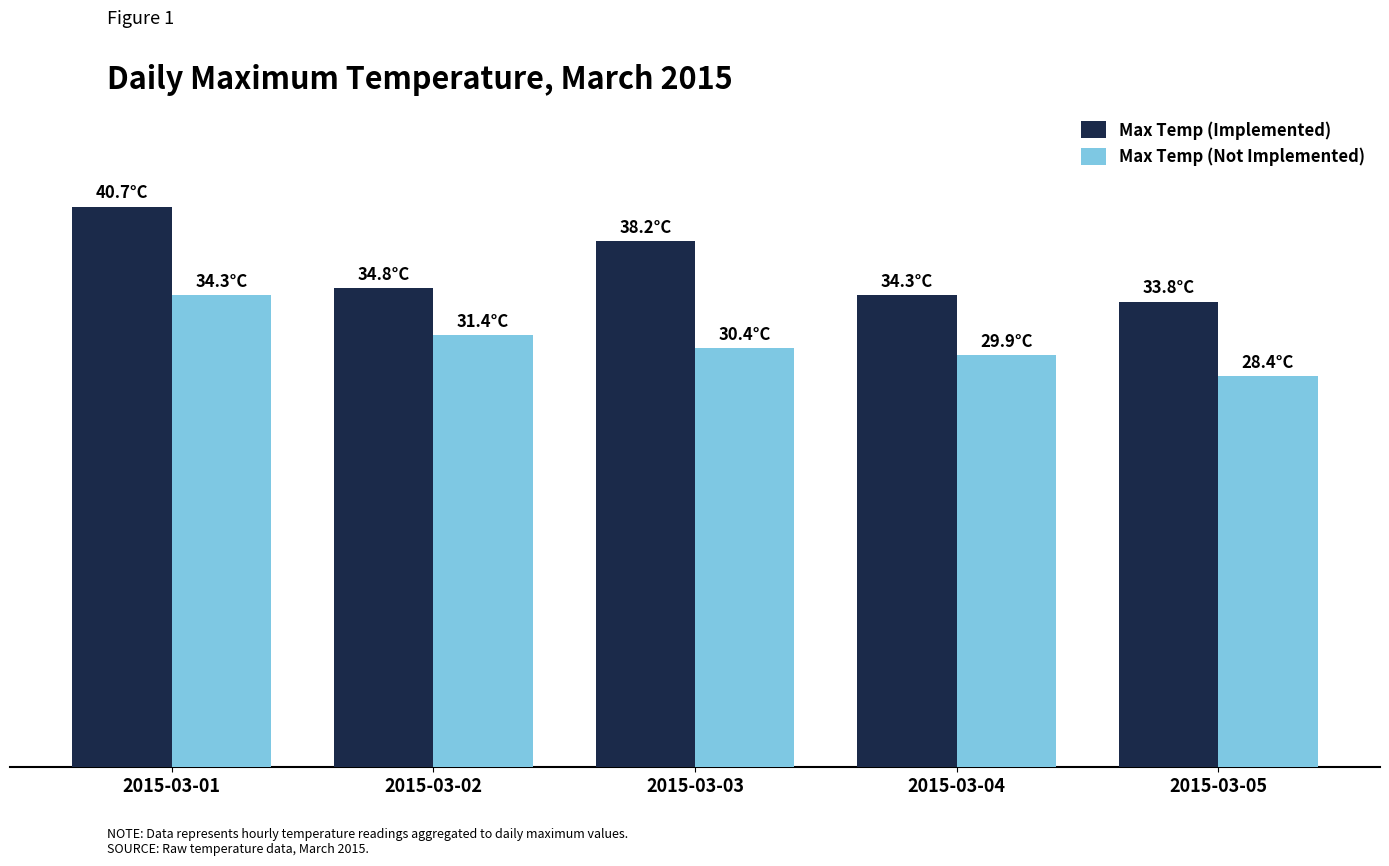

Reading left to right, transcribe all the data shown in this chart.

Max Temp (Implemented): 2015-03-01=40.7	2015-03-02=34.8	2015-03-03=38.2	2015-03-04=34.3	2015-03-05=33.8
Max Temp (Not Implemented): 2015-03-01=34.3	2015-03-02=31.4	2015-03-03=30.4	2015-03-04=29.9	2015-03-05=28.4